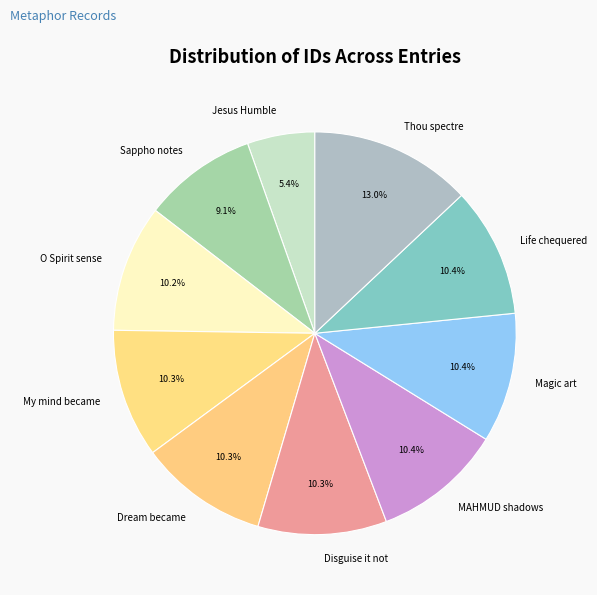

Does Jesus Humble represent more than half of the total?

No